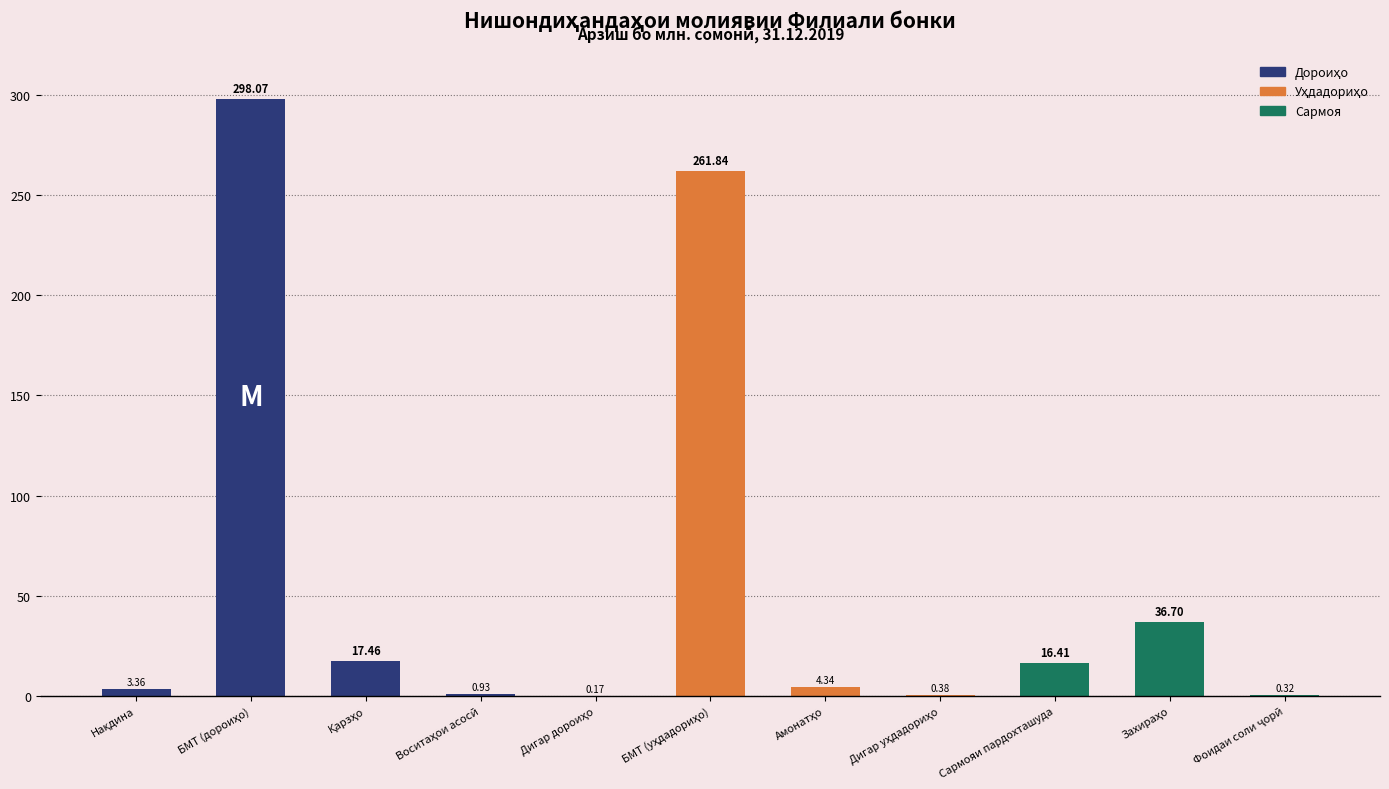

How many categories are shown in the chart?

11